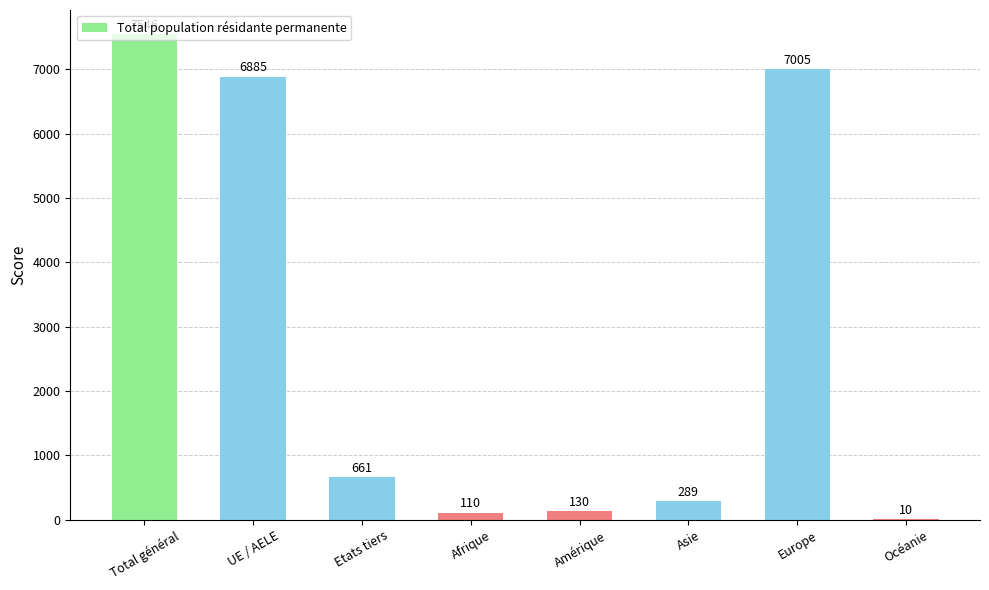

What is the change in value from Afrique to Océanie?

-100